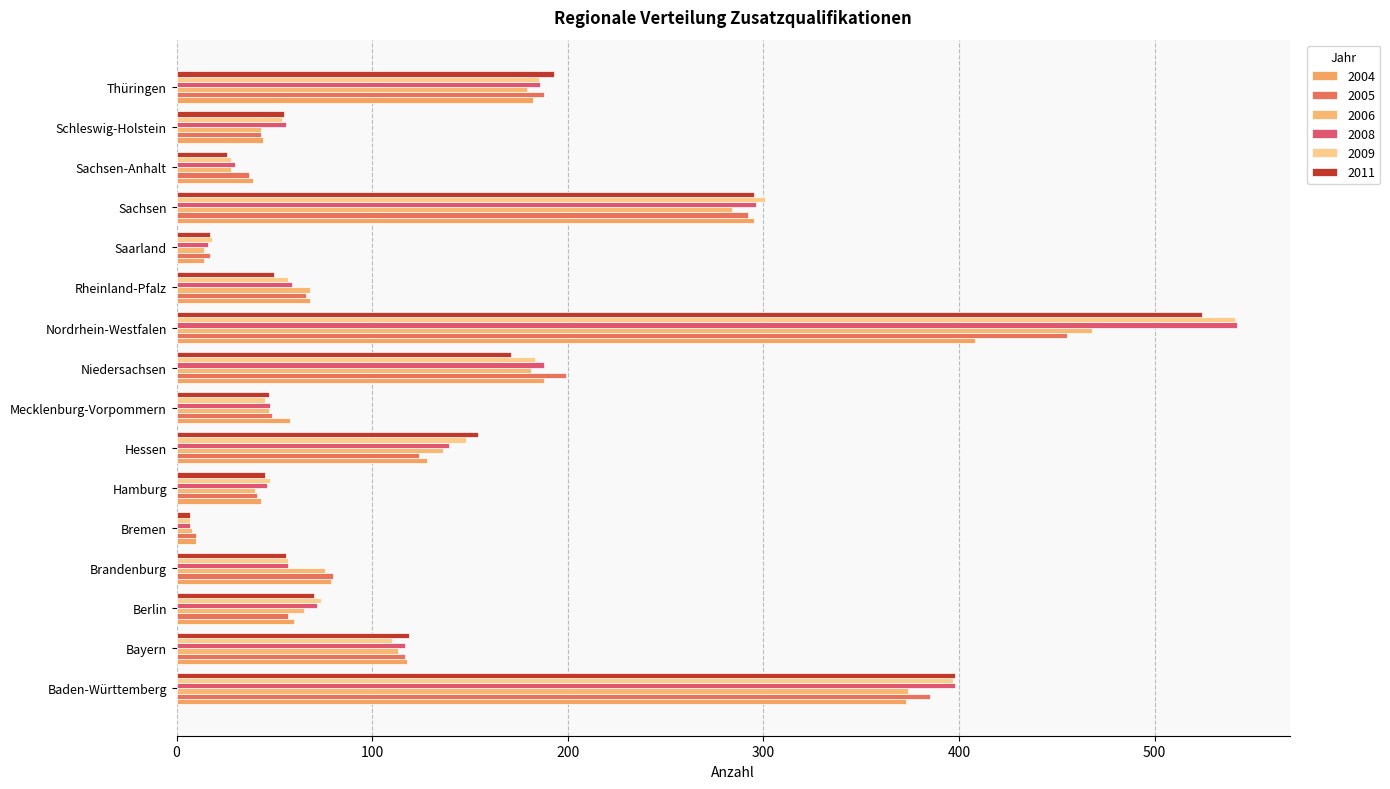

What is the difference between the second highest and minimum values in the 2005 series?

375